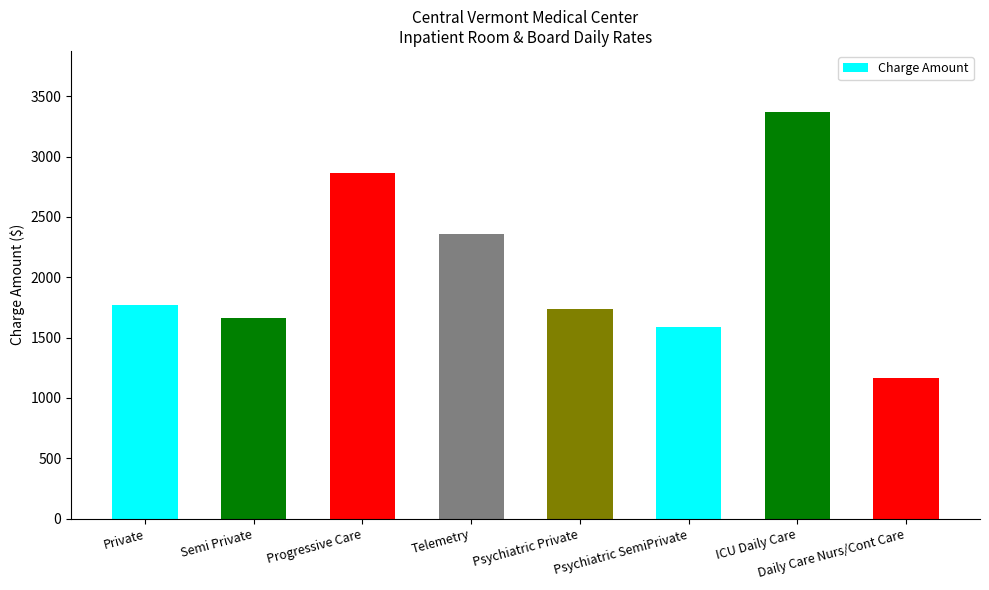

How many distinct data groups are displayed?

1